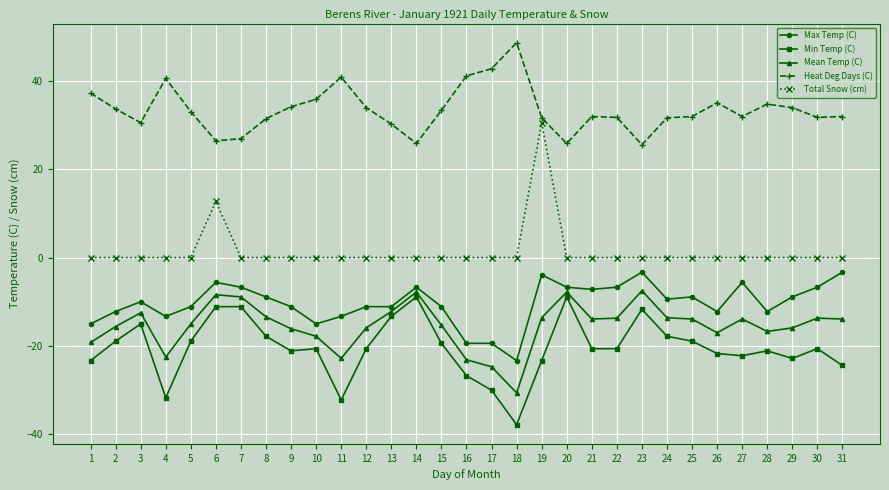

True or false: Heat Deg Days (C) and Max Temp (C) cross at least once.

False